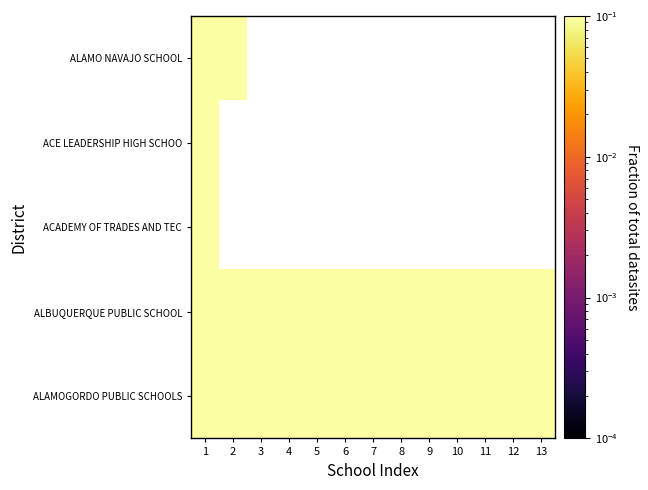

The value of ALAMOGORDO PUBLIC SCHOOLS at 11 is 0.2. True or false?

False